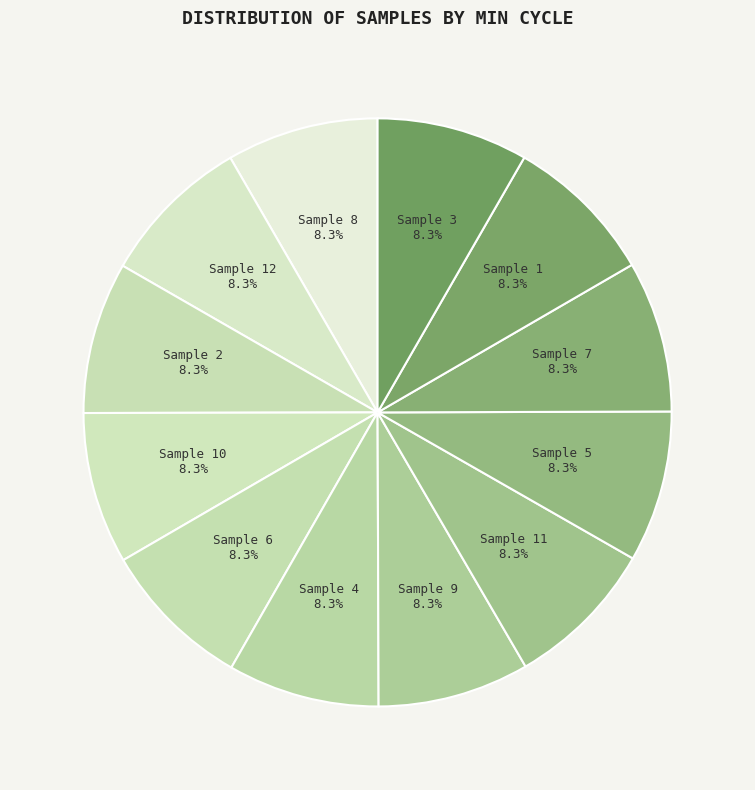

Approximately how many times larger is the value at Sample 7 compared to Sample 10?

1.0